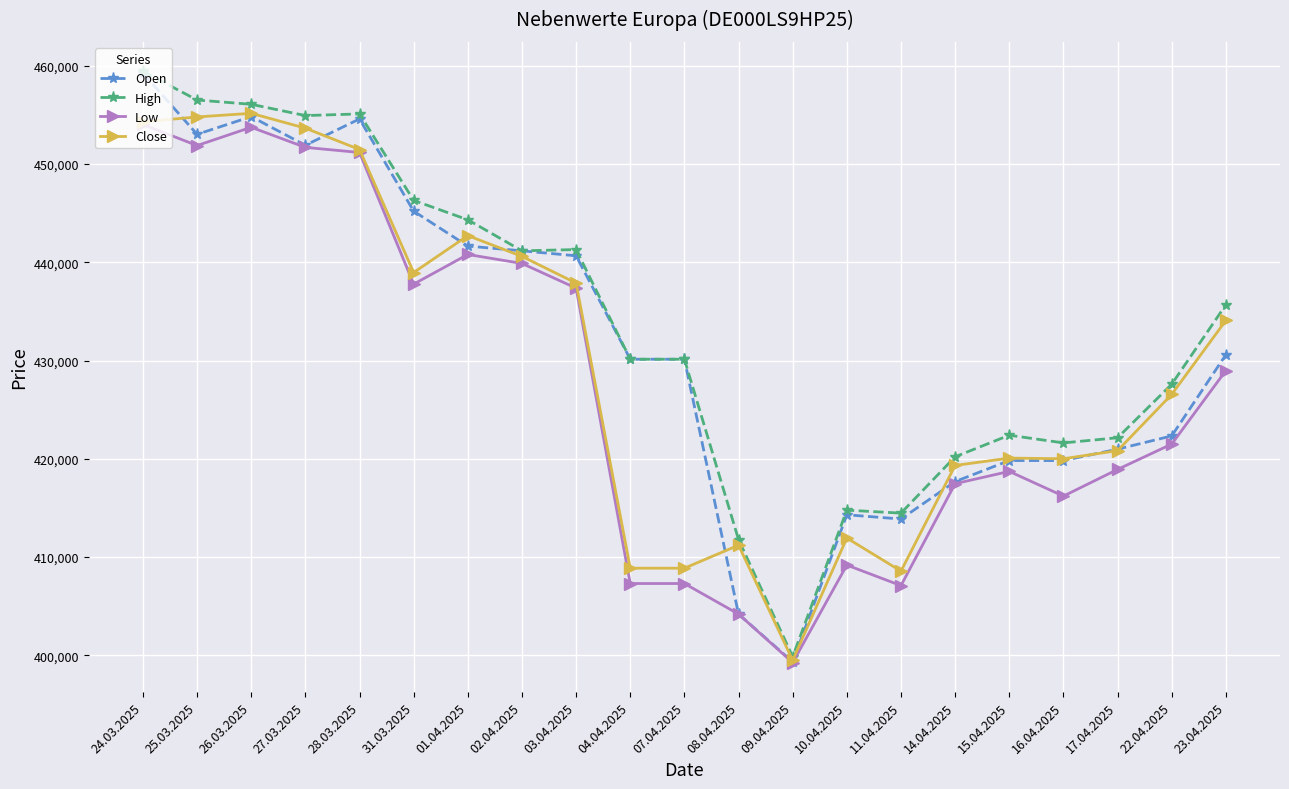

What is the greatest value displayed?

459434